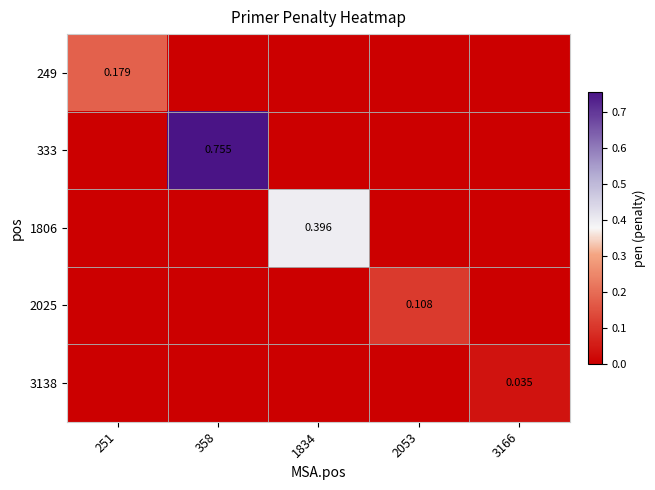

How many data points in 249 are above 0?

1